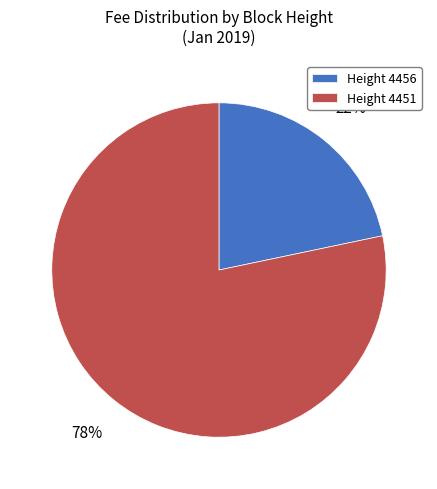

Between Height 4451 and Height 4456, which is larger?

Height 4451